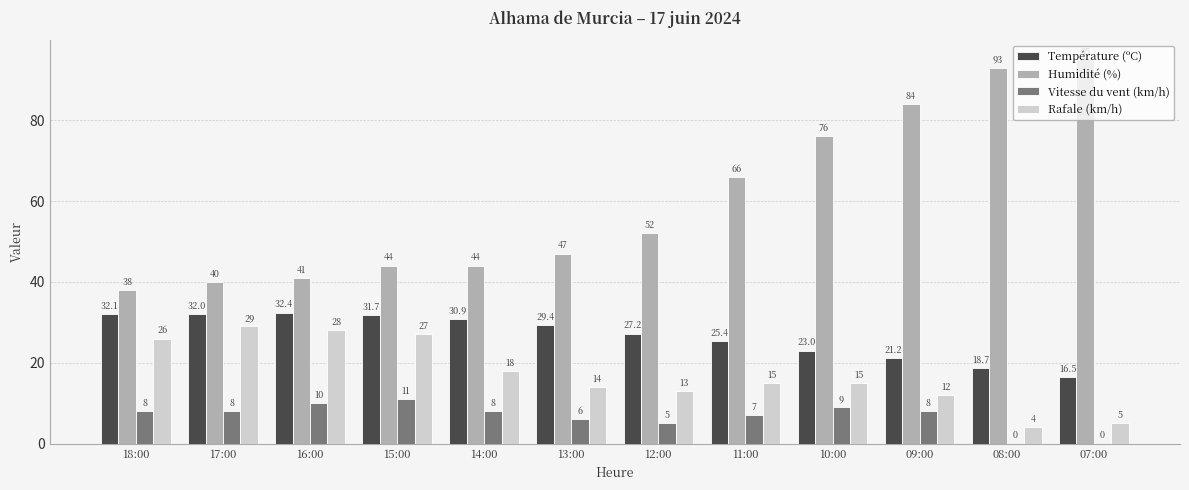

True or false: Humidité (%) has a value of 66.0 at 11:00.

True